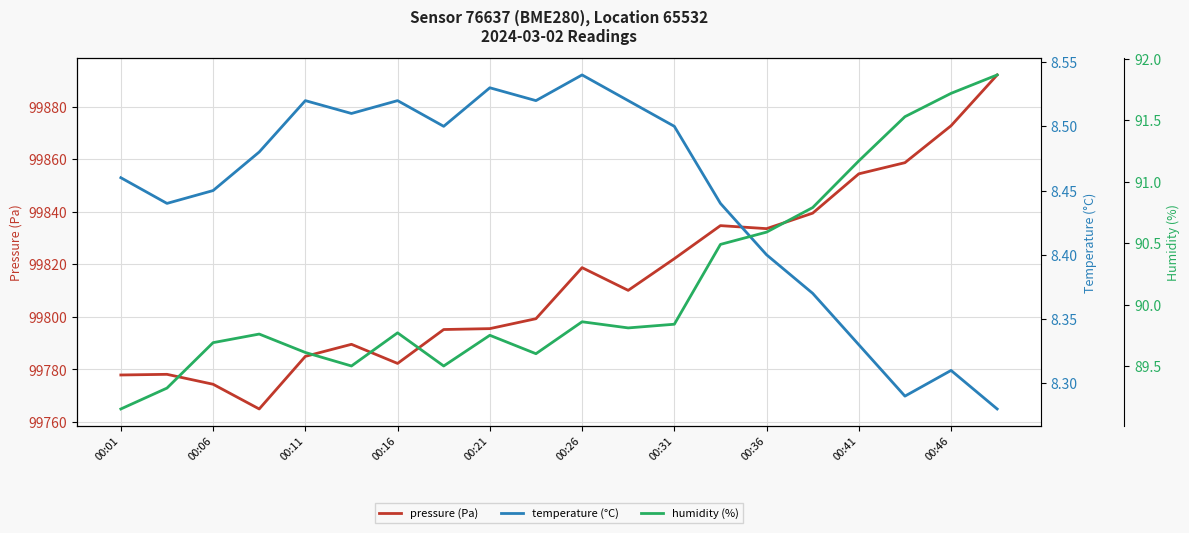

Which series has the largest total across all categories?

pressure (Pa)